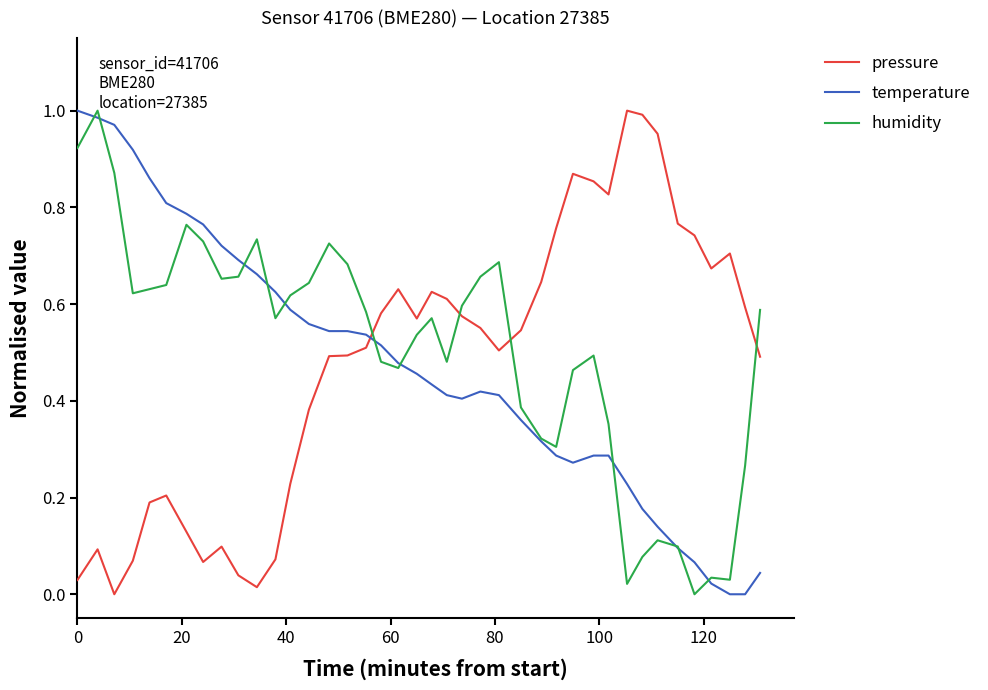

How many times do humidity and pressure cross each other?

4